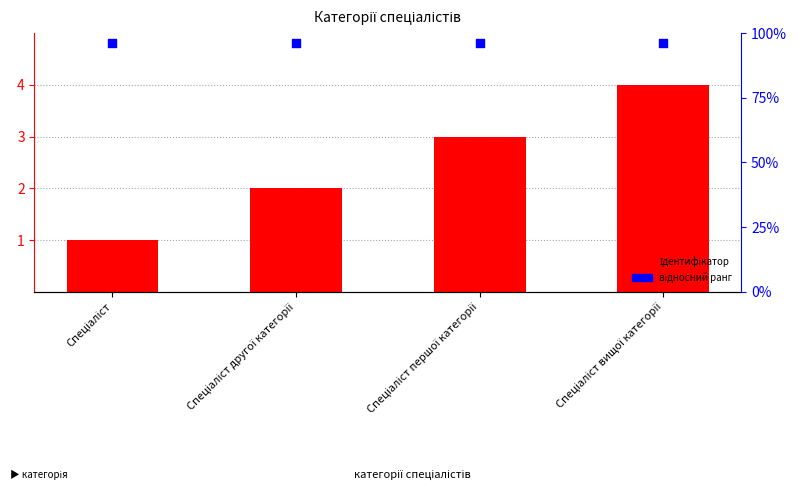

Is the value of відносний ранг at Спеціаліст першої категорії greater than the value of Ідентифікатор at Спеціаліст першої категорії?

Yes